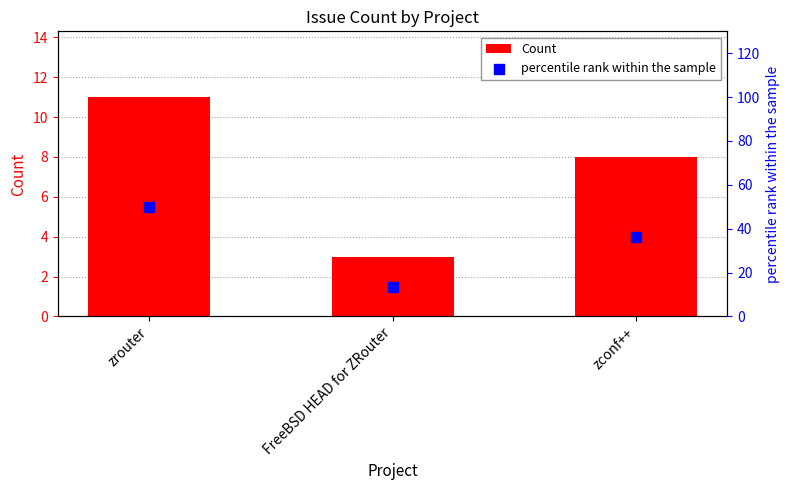

Is the value of Count at FreeBSD HEAD for ZRouter greater than the value of percentile rank within the sample at FreeBSD HEAD for ZRouter?

No